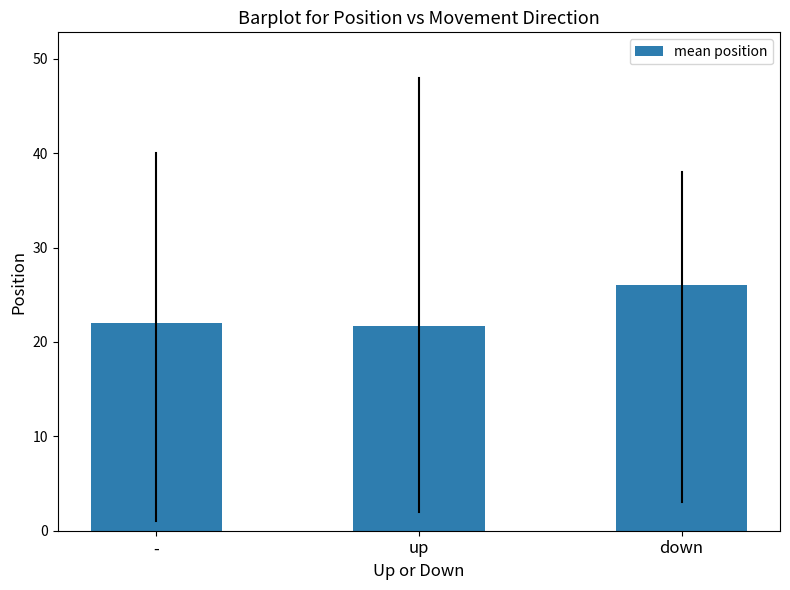

Reading left to right, extract all data points from this chart.

22.0	21.7	26.0